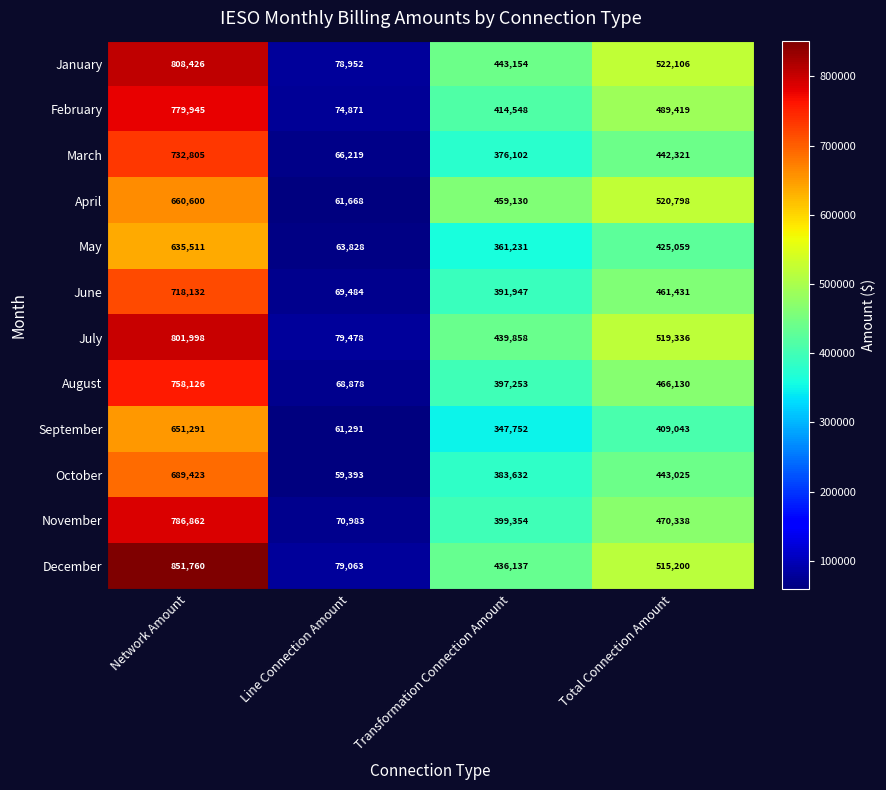

What is the sum of the March values at Transformation Connection Amount and Total Connection Amount?

818423